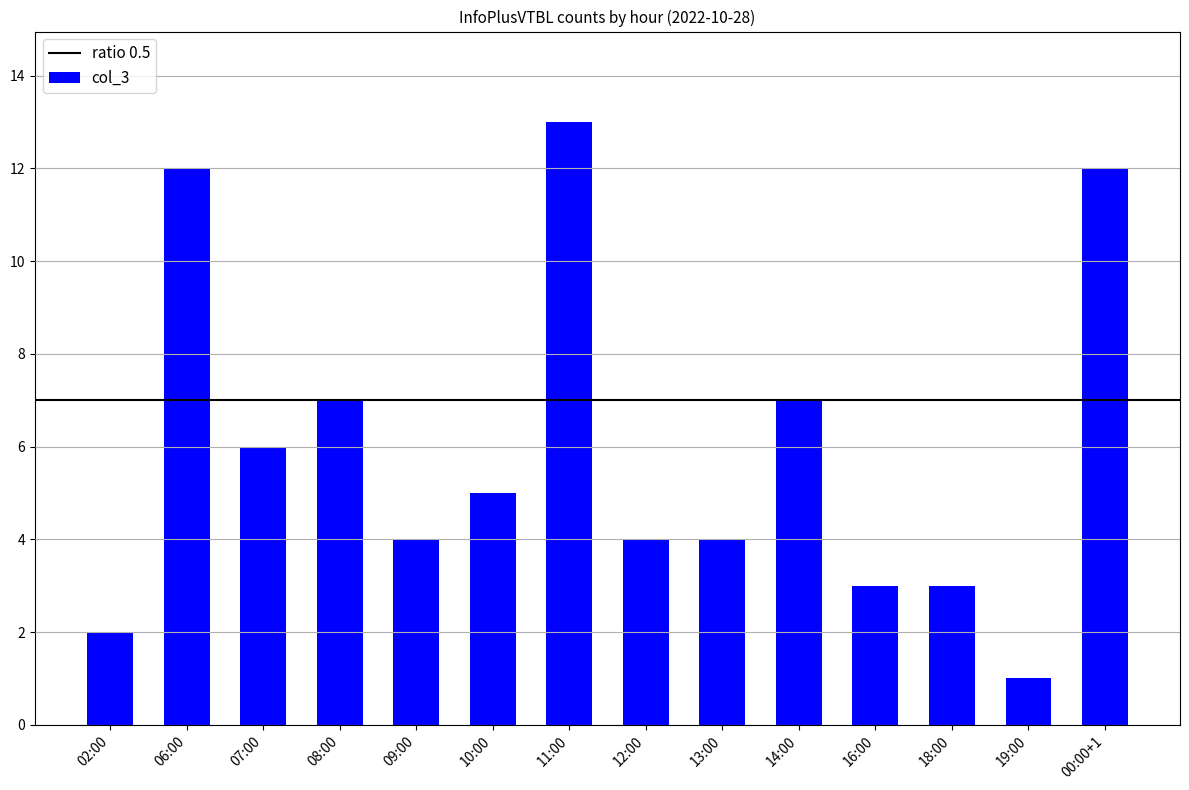

What is the ratio of the value at 11:00 to the value at 10:00?

2.6